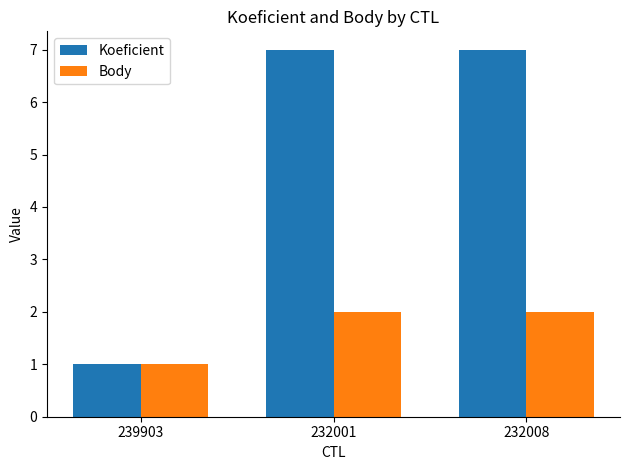

At which label does Koeficient reach its minimum?

239903